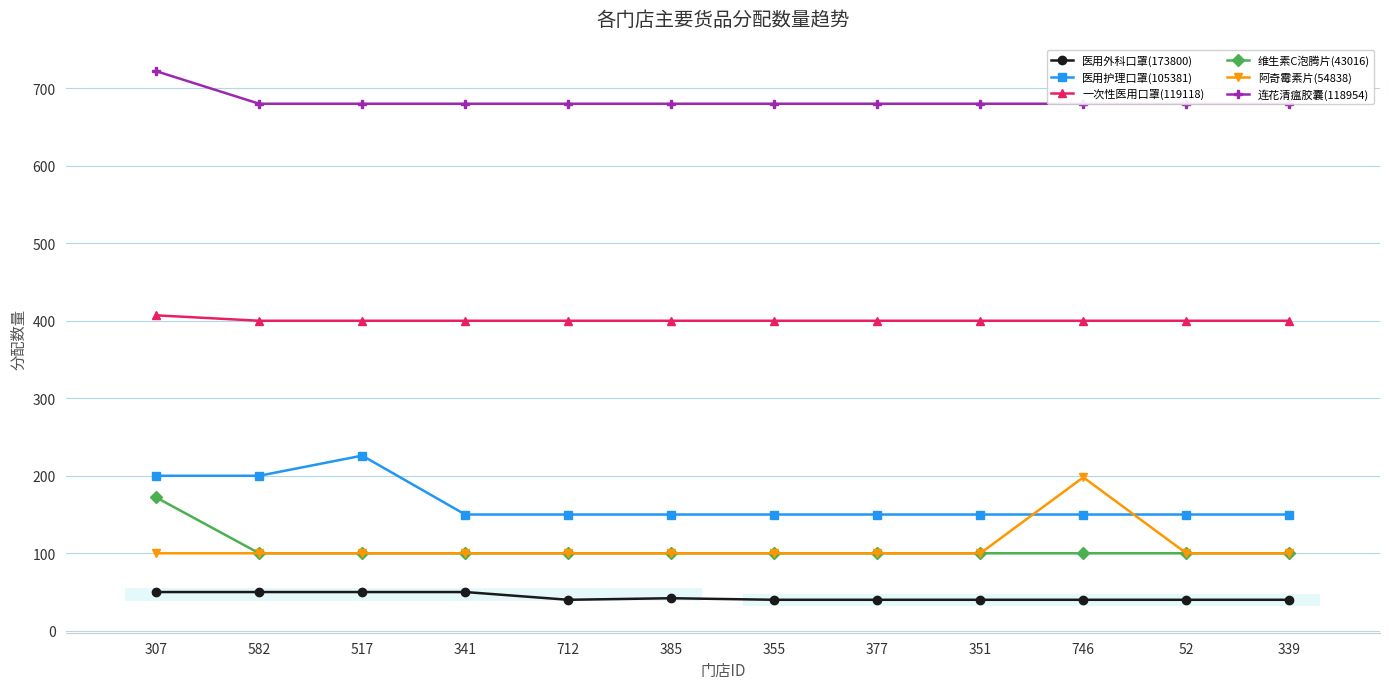

What is the label of the 1st point from the right?

339